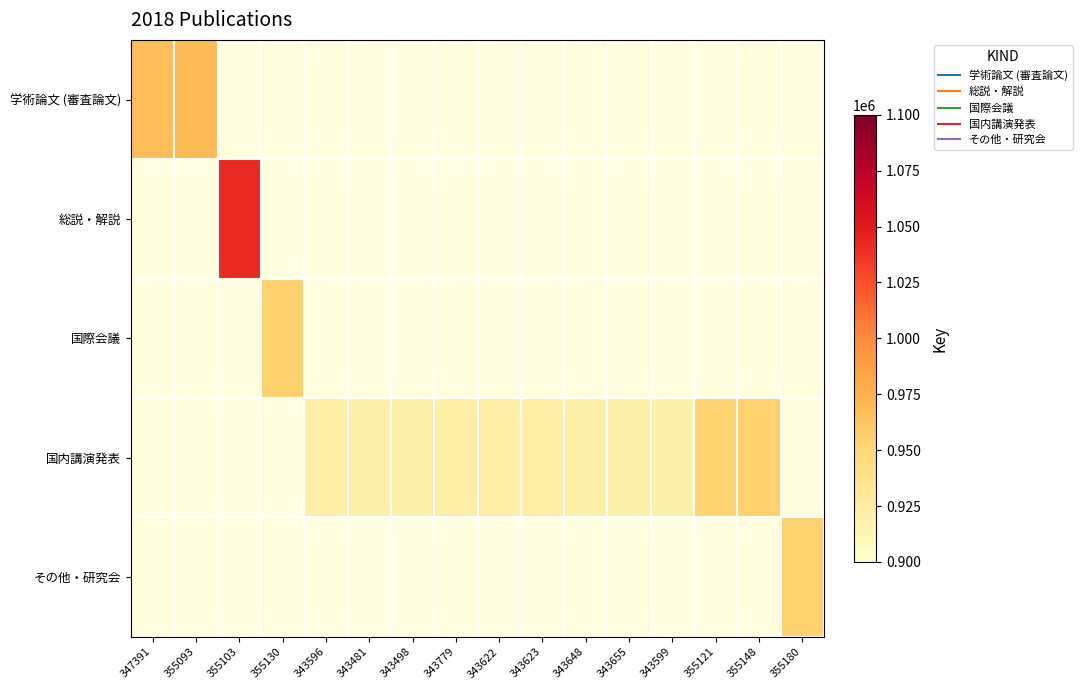

Which series has the largest range (max minus min)?

総説・解説